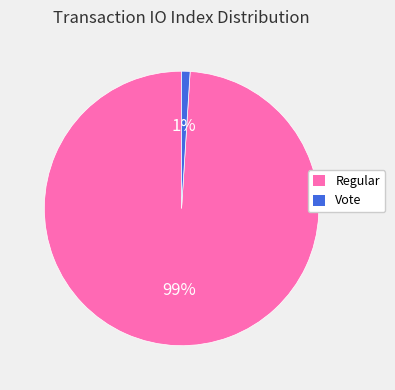

Which category has the biggest portion of the pie?

Regular